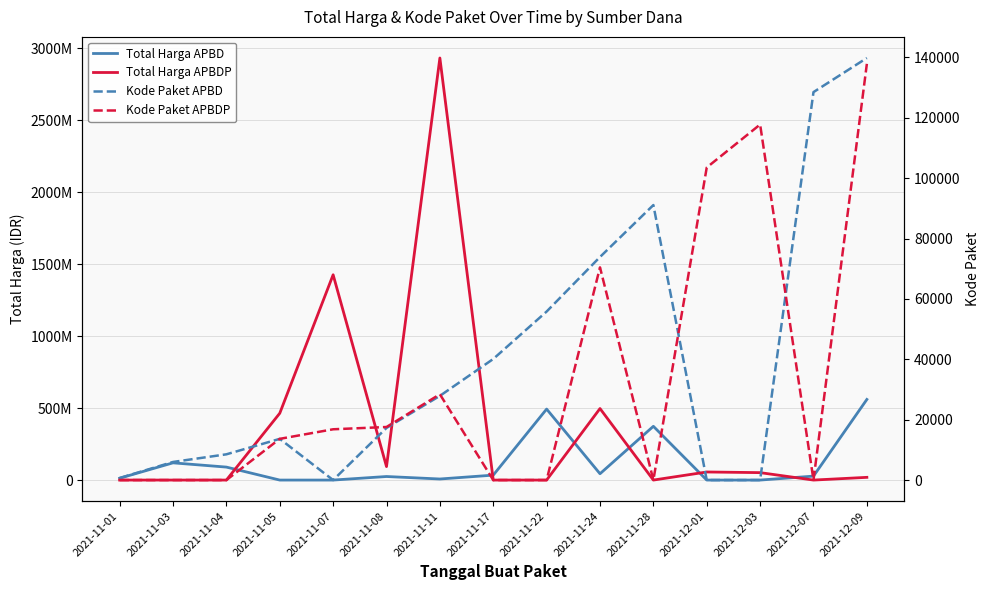

What is the sum of the Kode Paket APBD values at 2021-11-08 and 2021-12-09?

157089